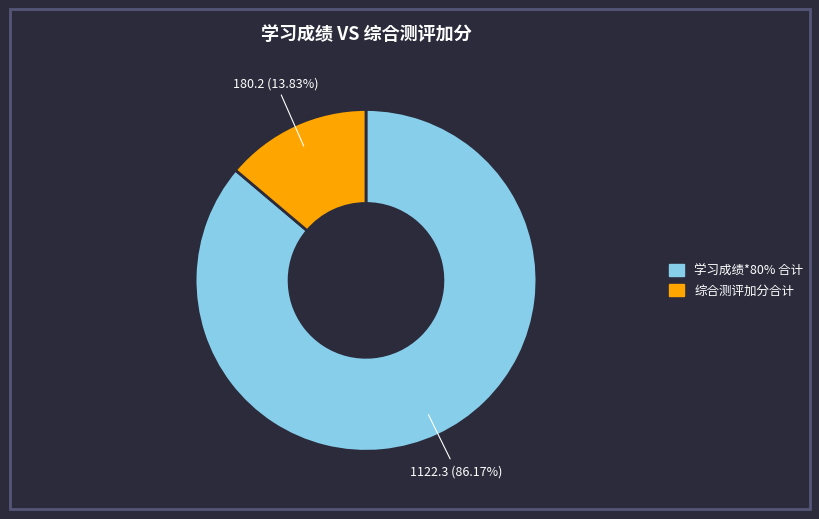

Is there any slice that represents more than half of the pie?

Yes